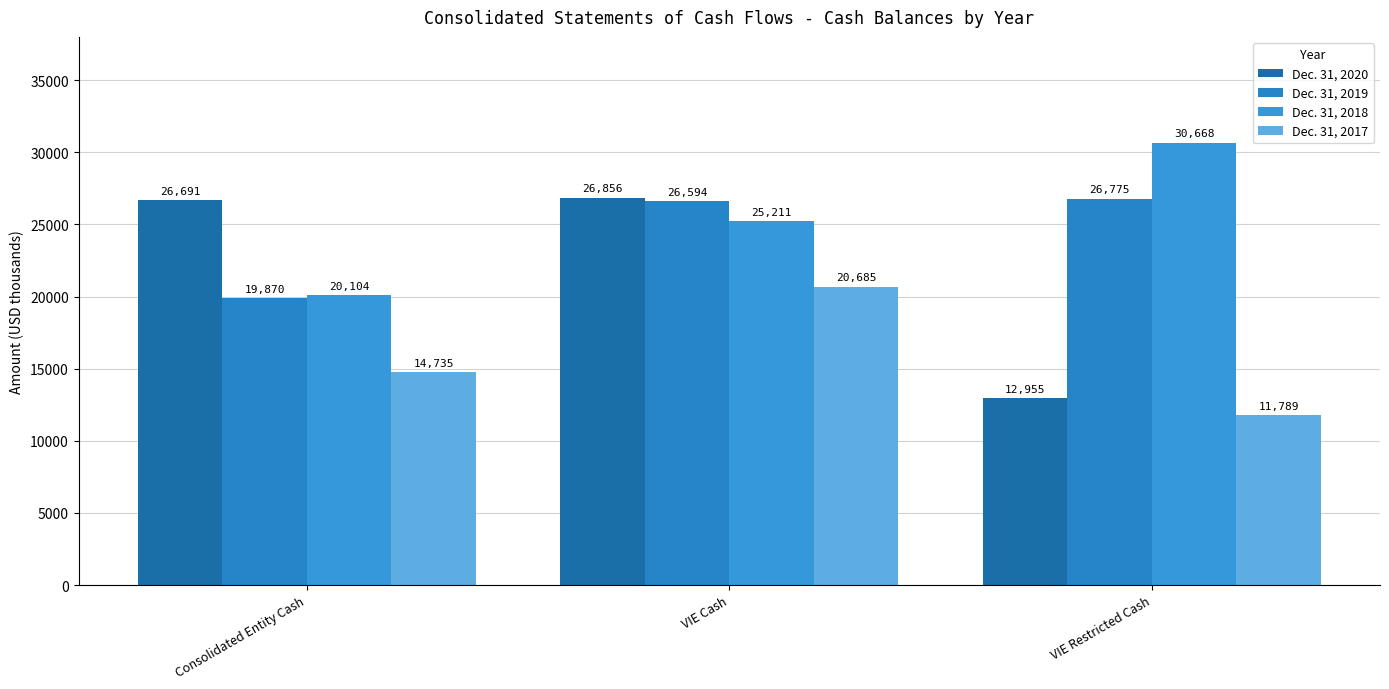

What is the label of the 3rd bar from the left?

VIE Restricted Cash